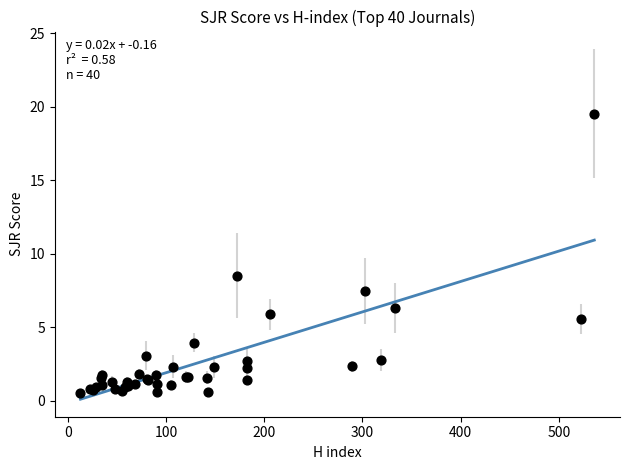

What Y value in the scatter plot is closest to 10?

8.5